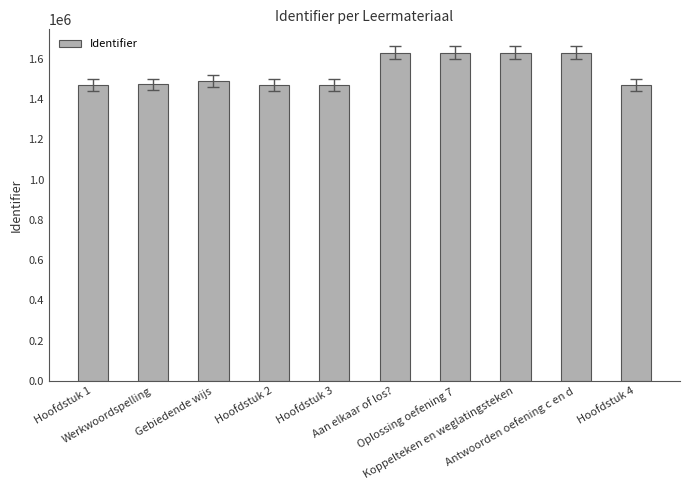

What is the maximum value shown in the chart?

1631261